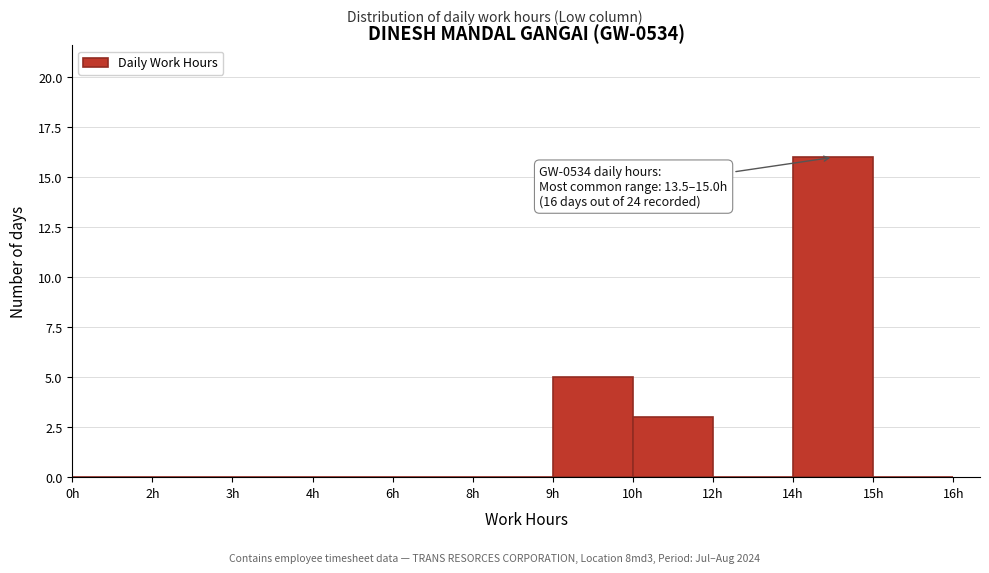

Reading left to right, list all the values displayed in this chart.

0h=0	2h=0	3h=0	4h=0	6h=0	8h=0	9h=5	10h=3	12h=0	14h=16	15h=0